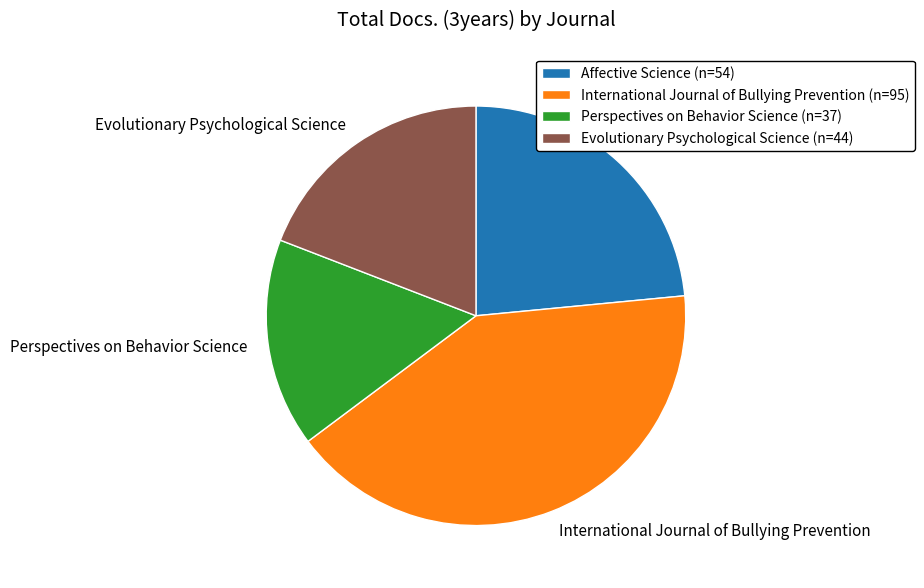

Do Perspectives on Behavior Science and Evolutionary Psychological Science together represent more than half of the pie?

No